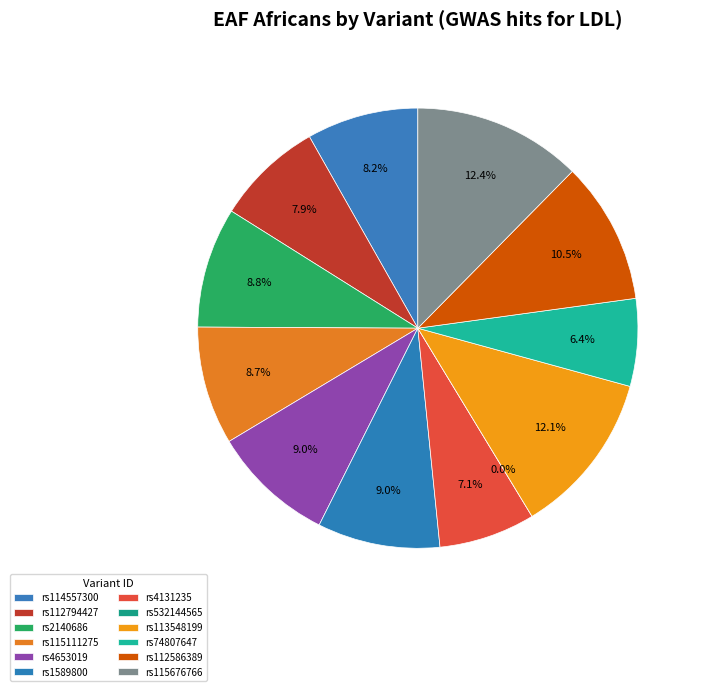

Combined, do rs2140686 and rs113548199 account for over 50%?

No